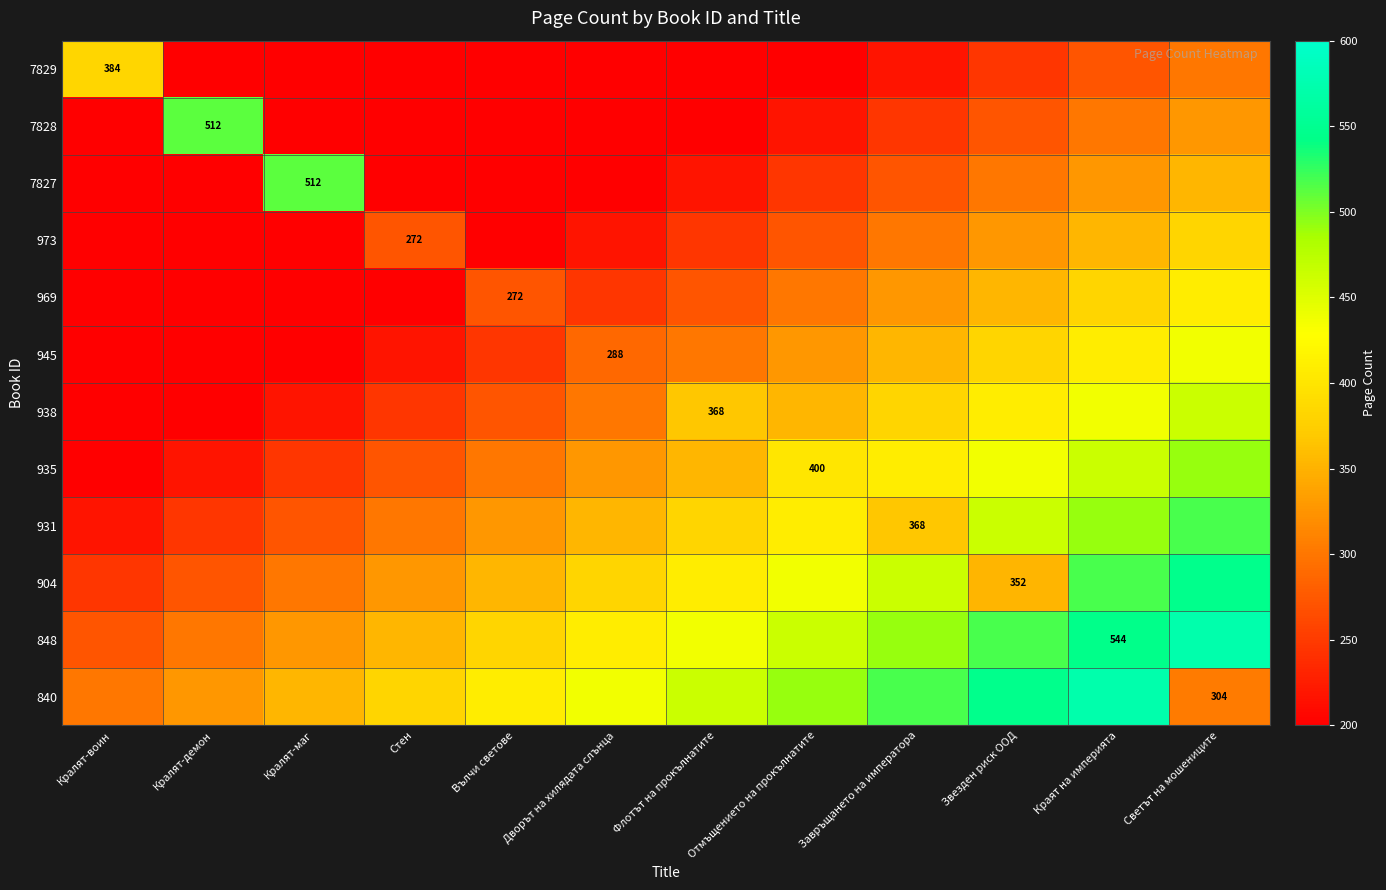

At which category is the sum across all series the highest?

Светът на мошениците